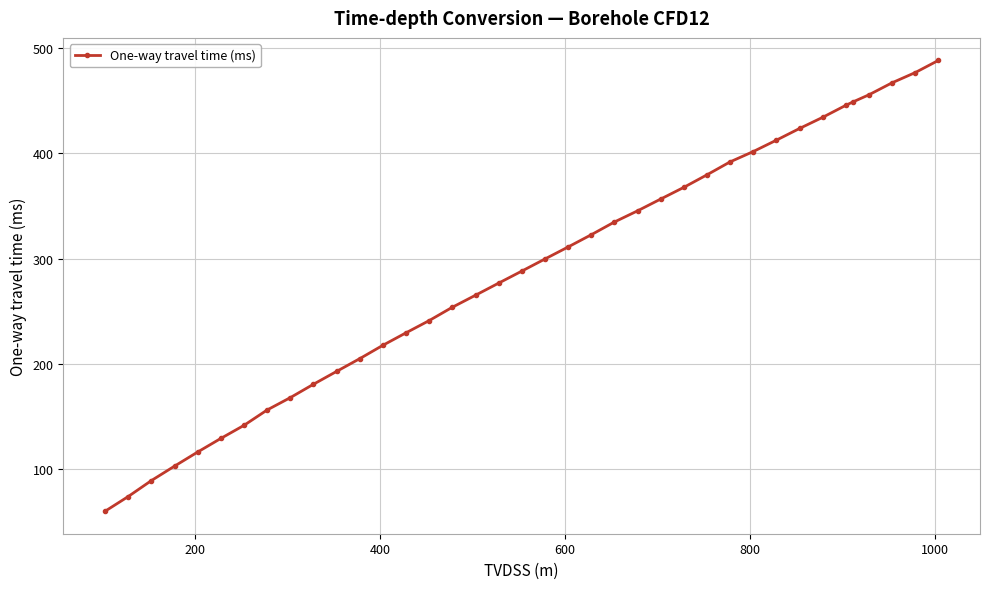

Reading left to right, extract all data points from this chart.

60.2	74.1	89.3	103.0	116.4	129.3	141.7	156.3	168.0	180.7	192.9	205.0	217.7	229.5	241.1	253.8	265.2	276.7	288.1	299.6	311.0	322.6	334.7	345.3	356.5	367.6	379.5	391.8	401.6	412.4	423.5	434.1	445.5	448.8	455.5	466.9	476.6	488.1